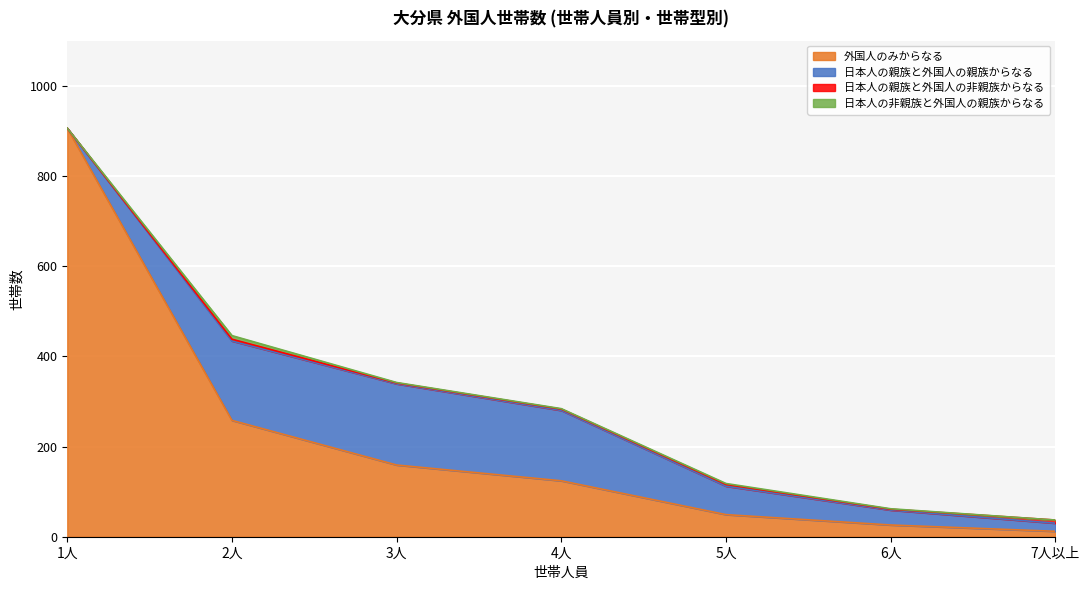

The value of 日本人の親族と外国人の親族からなる at 5人 is 21. True or false?

False